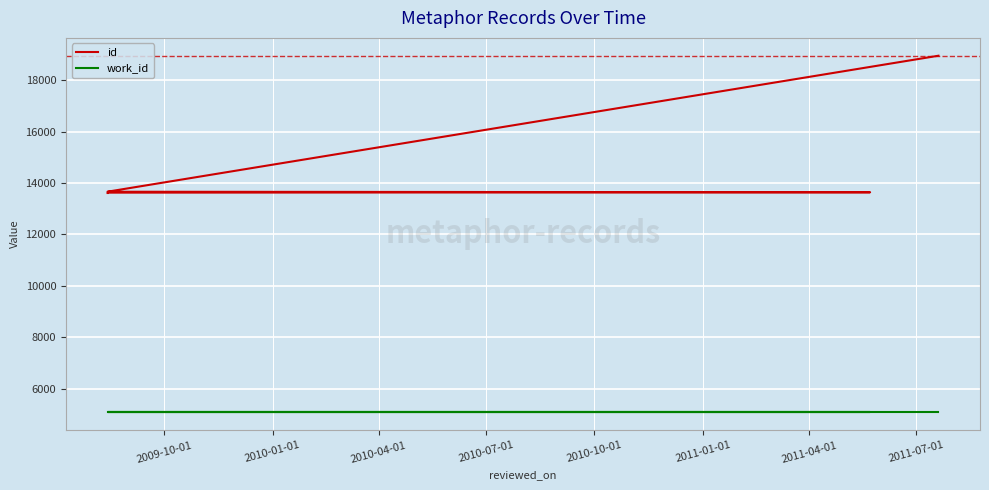

Does the chart display data point markers on the line(s)?

No